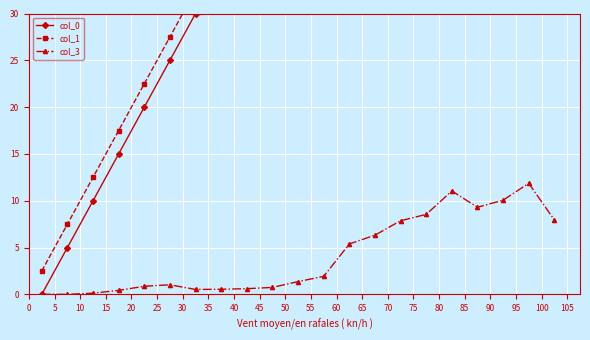

What is the average value of the col_3 series?

4.1